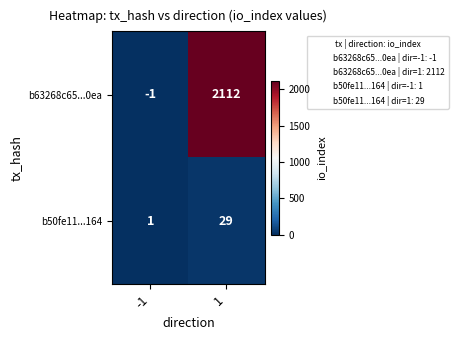

The b63268c65...0ea series shows -1 at -1. True or false?

True